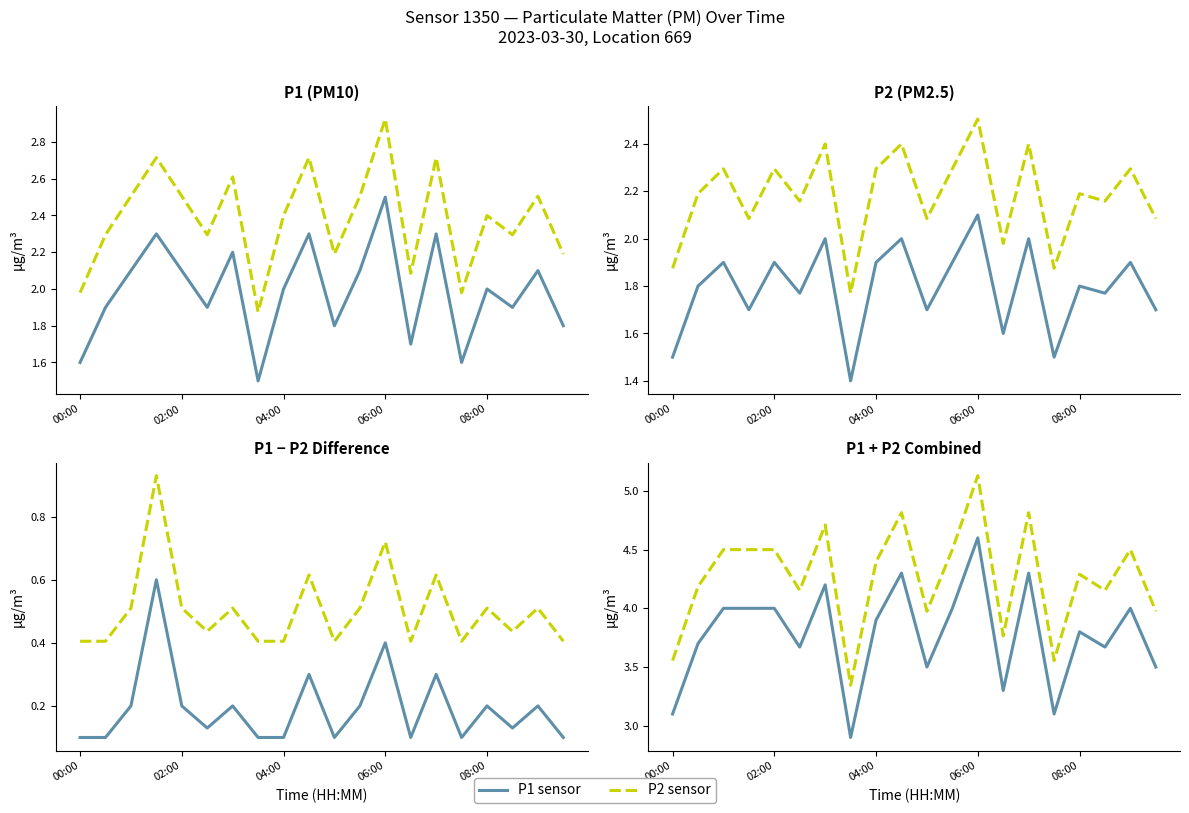

What is the sum of all P1 sensor values?

75.5